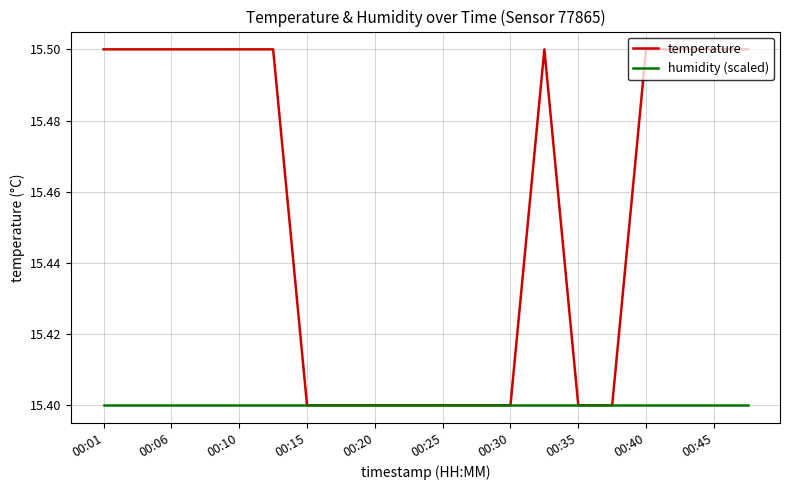

Rank the series by their average value, from lowest to highest.

humidity (scaled), temperature